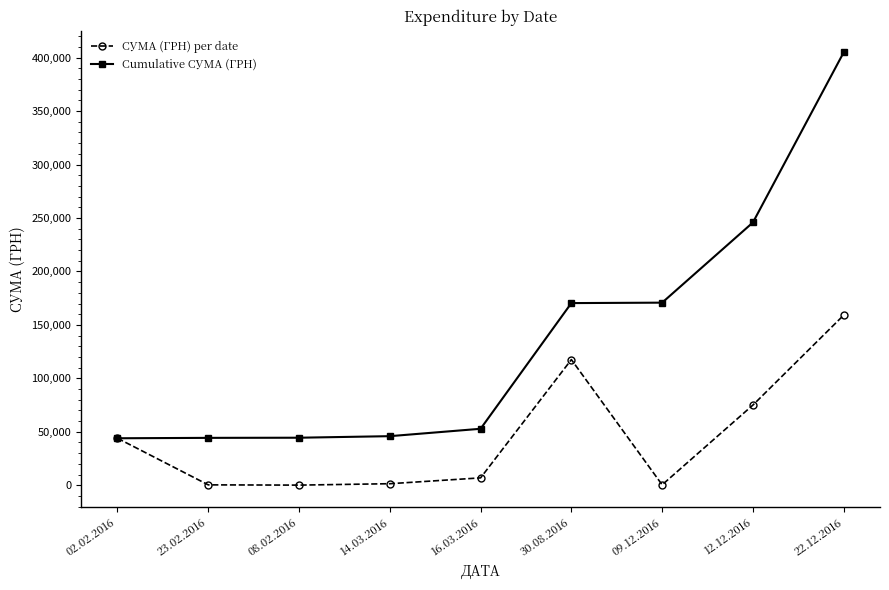

How many series are shown in this chart?

2